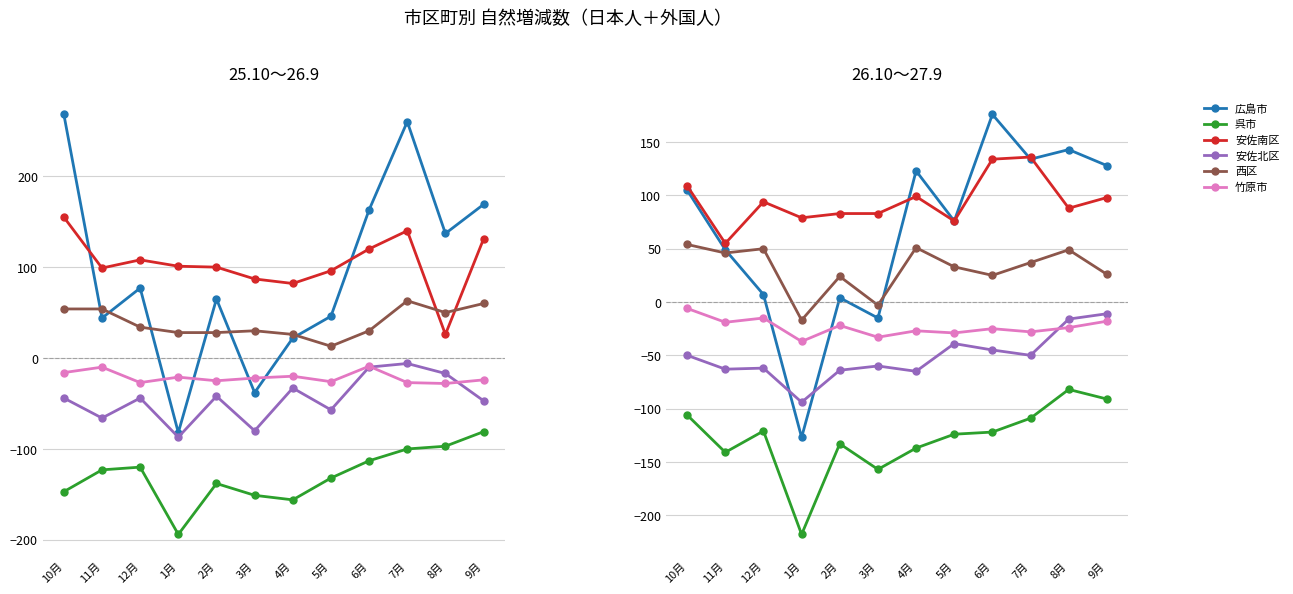

What is the label of the 3rd point from the left?

12月